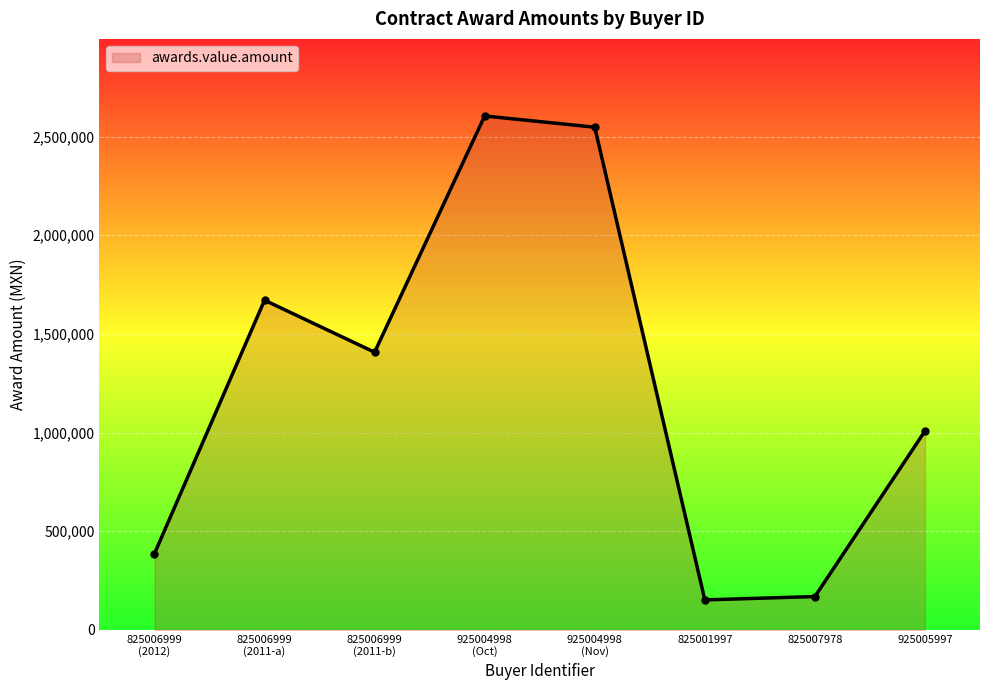

Where is the first local maximum?

825006999
(2011-a)